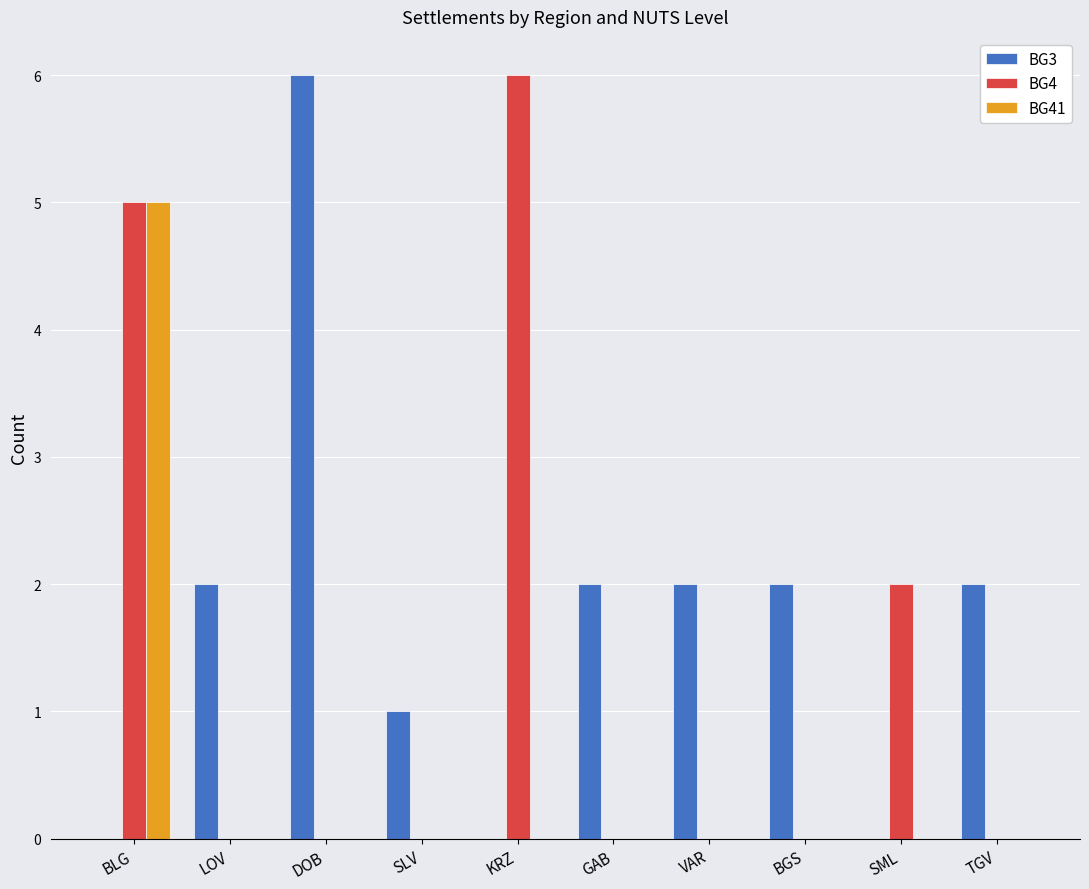

What is the sum of all BG3 values?

17